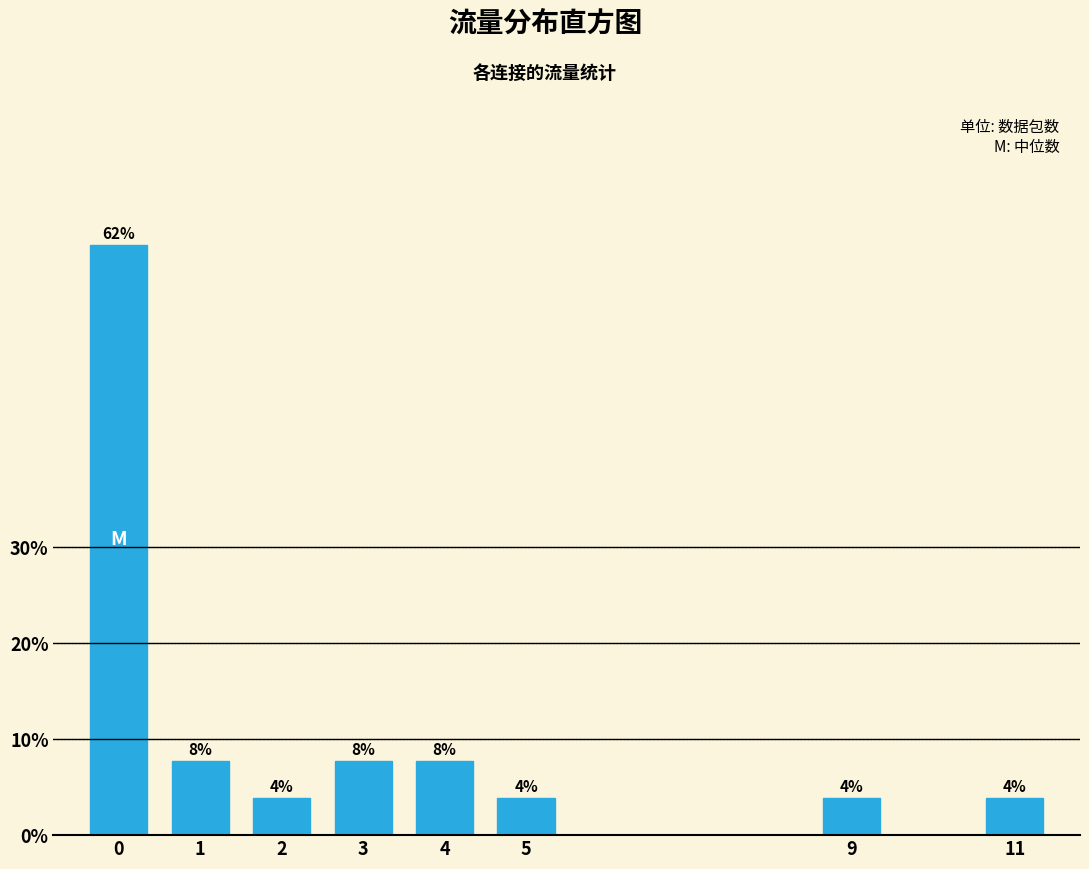

Does the chart contain any negative values?

No